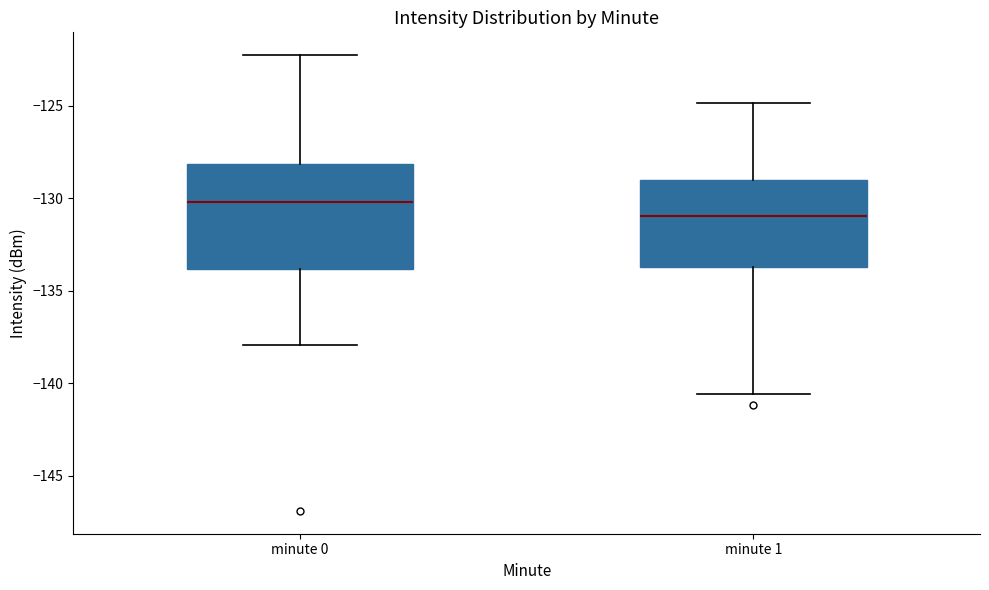

Reading left to right, read every box against the y-axis: the position of its median line, the range the box covers, and the ends of its whiskers. The values are not printed on the chart, so give them approximately, as read against the axis.

minute 0: median -130.0, box -134.0 to -128.0, whiskers -138.0 to -122.5
minute 1: median -131.0, box -133.5 to -129.0, whiskers -140.5 to -125.0